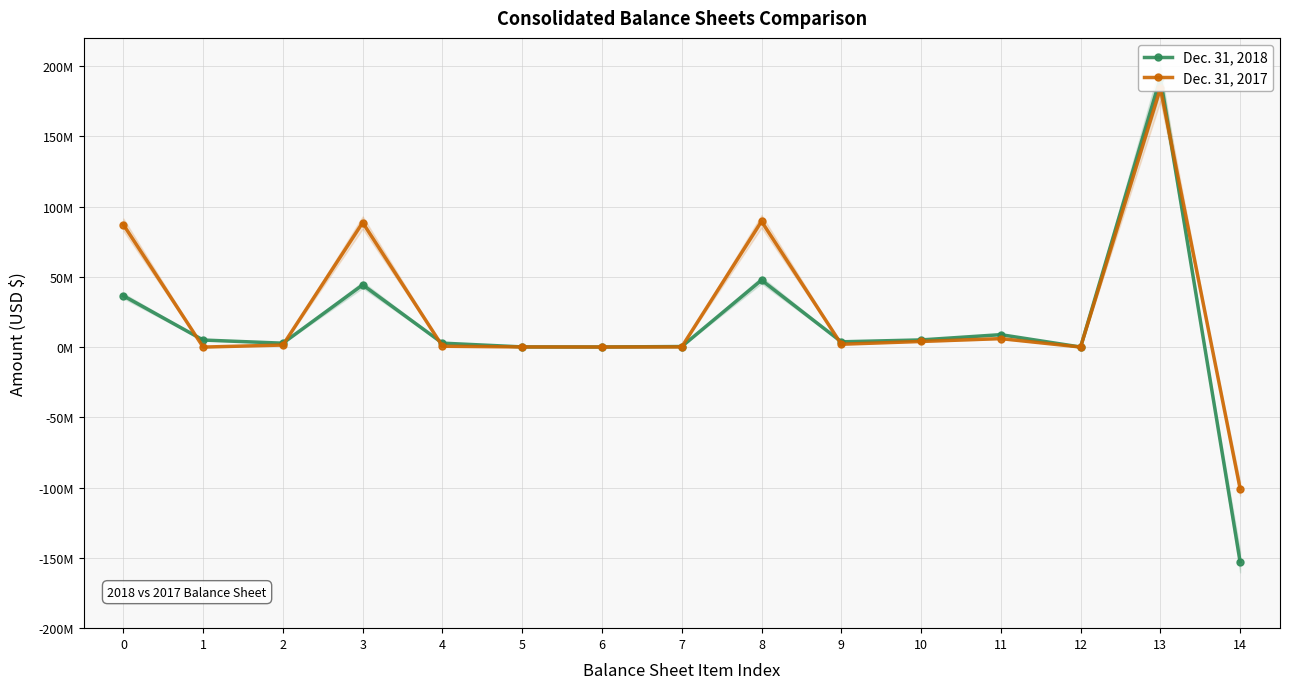

What is the spread (max minus min) of values at 1?

5011034